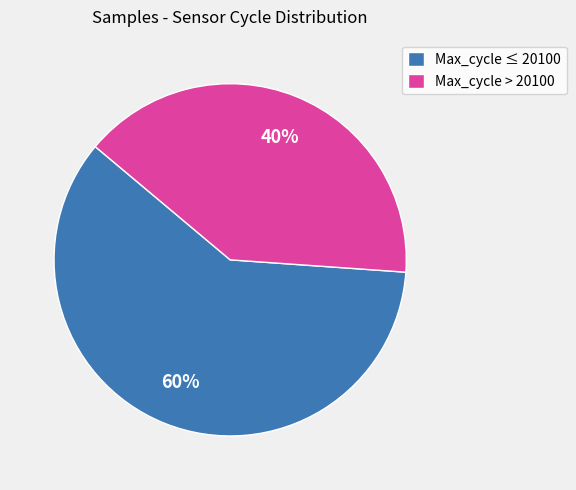

Rank the categories by value from lowest to highest.

Max_cycle > 20100, Max_cycle ≤ 20100